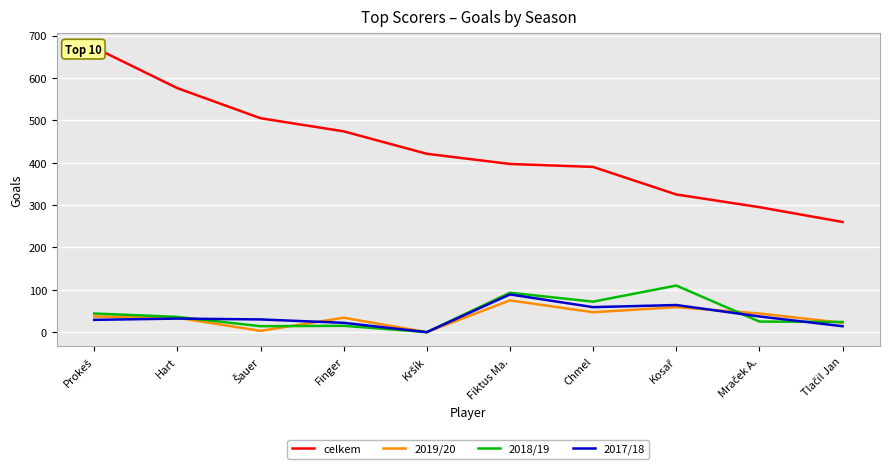

At which category is the sum across all series the highest?

Prokeš